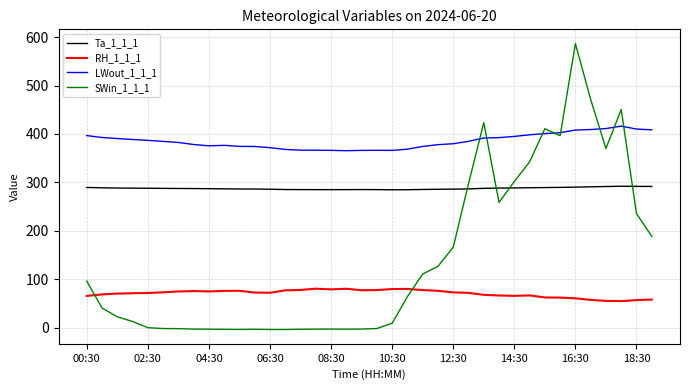

True or false: SWin_1_1_1 and Ta_1_1_1 intersect in this chart.

True